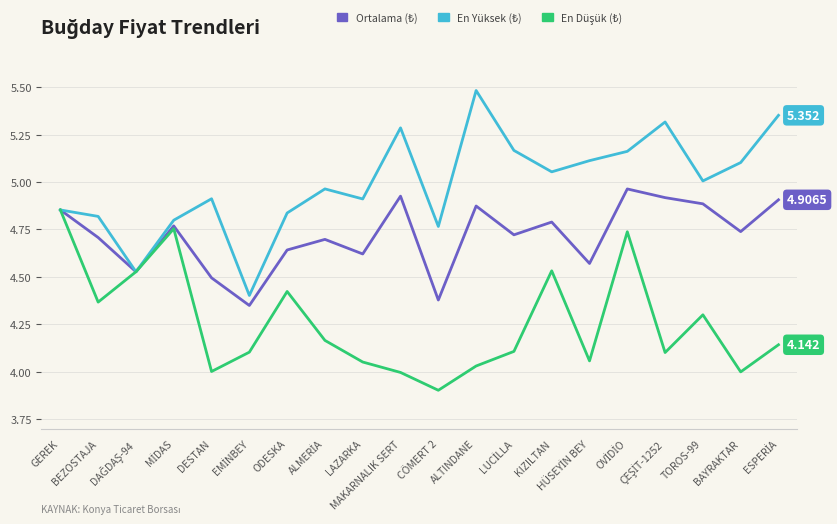

At which label is En Düşük (₺) closest to 4?

BAYRAKTAR